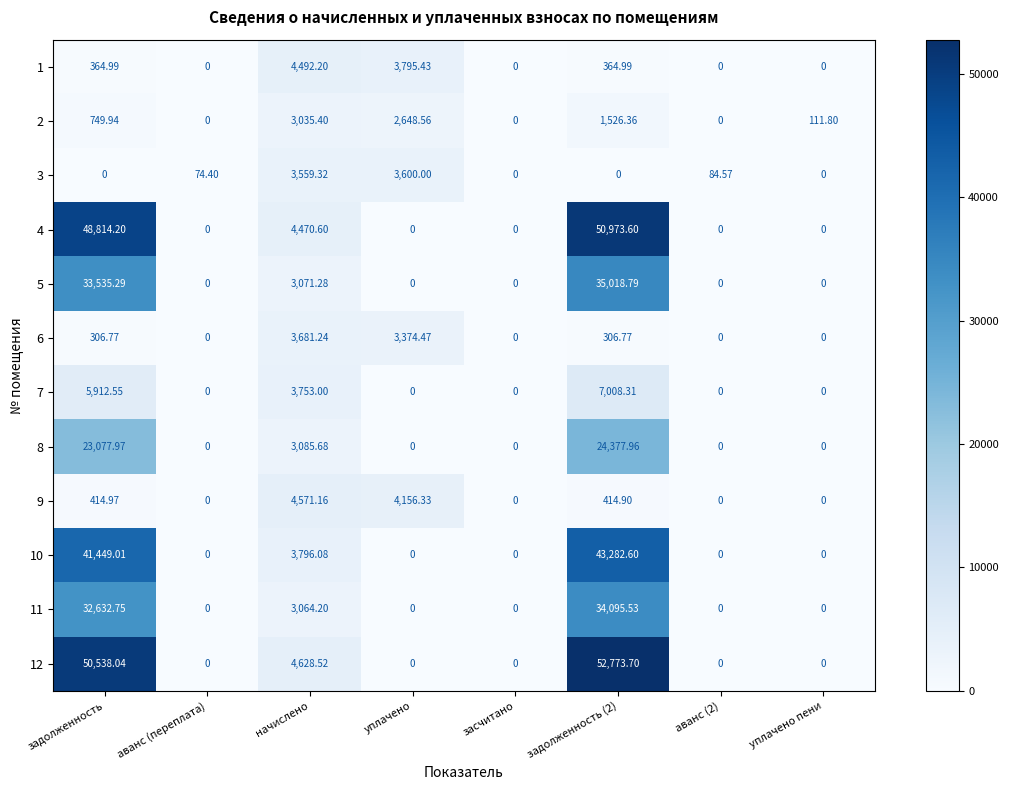

How many distinct data groups are displayed?

12